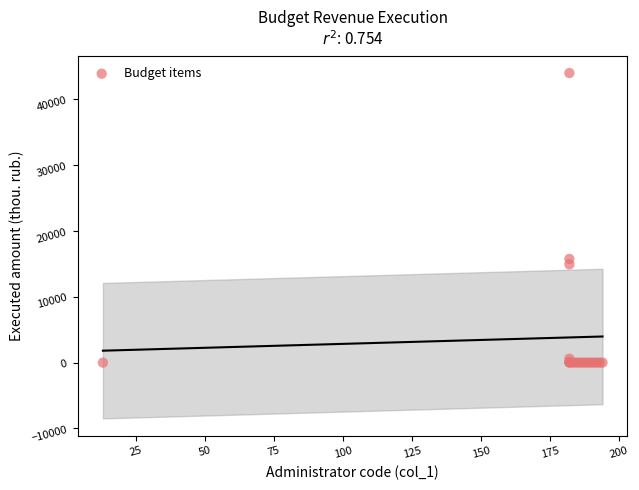

What Y value in the scatter plot is closest to 21993?

15754.6